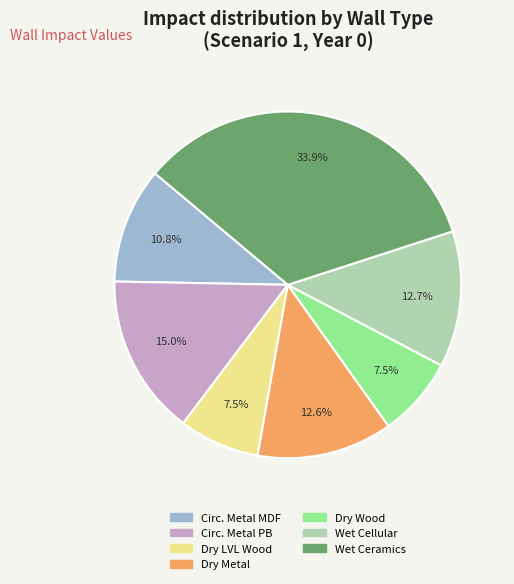

Is there any slice that represents more than half of the pie?

No